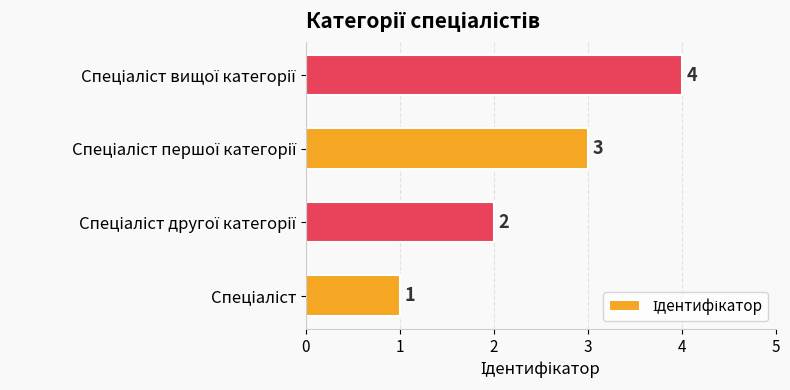

What is the difference between the maximum and minimum values?

3